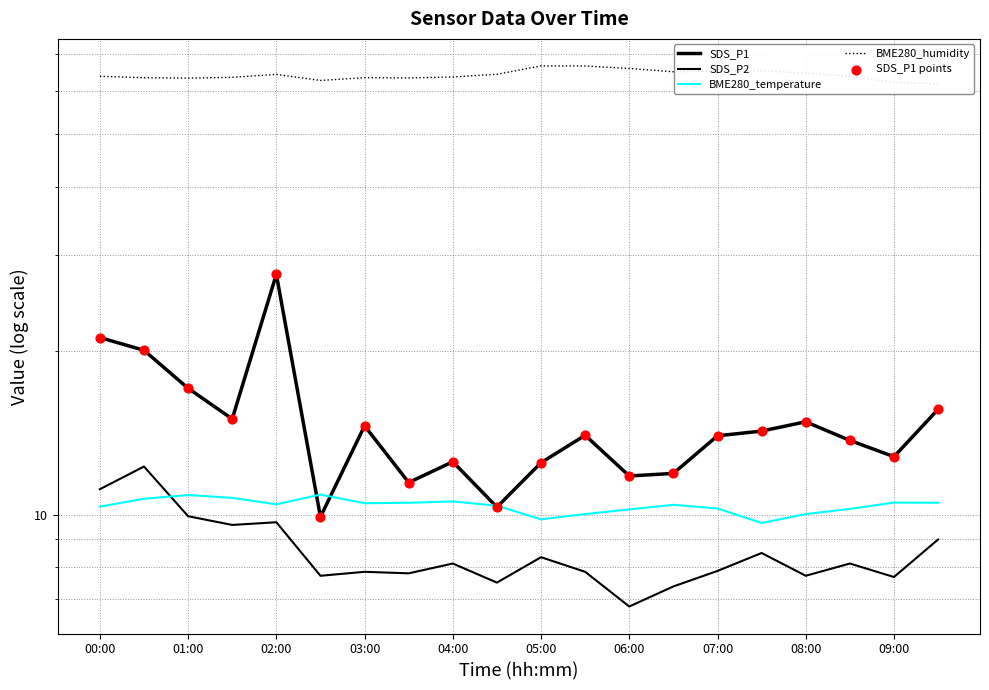

Is the value of SDS_P1 at 04:00 greater than the value of SDS_P2 at 05:00?

Yes